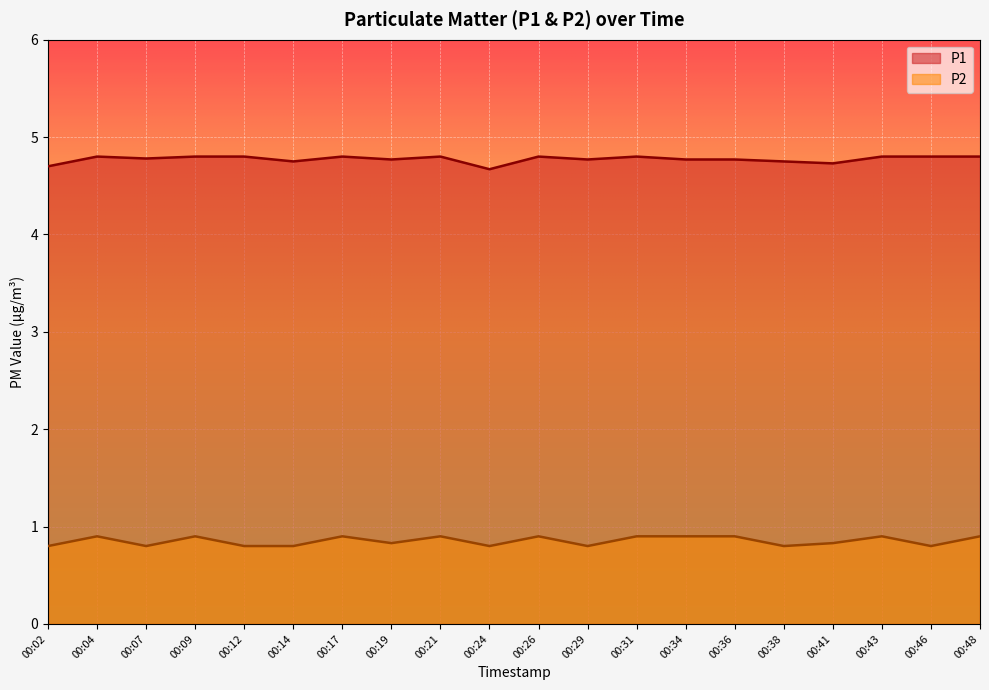

Does the chart display data point markers on the line(s)?

No